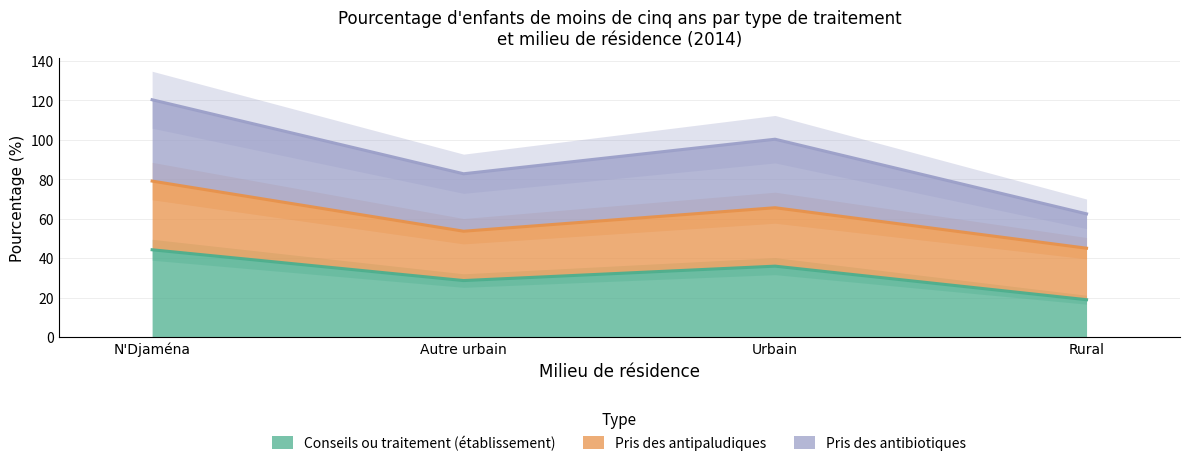

What is the label of the 2nd point from the right?

Urbain